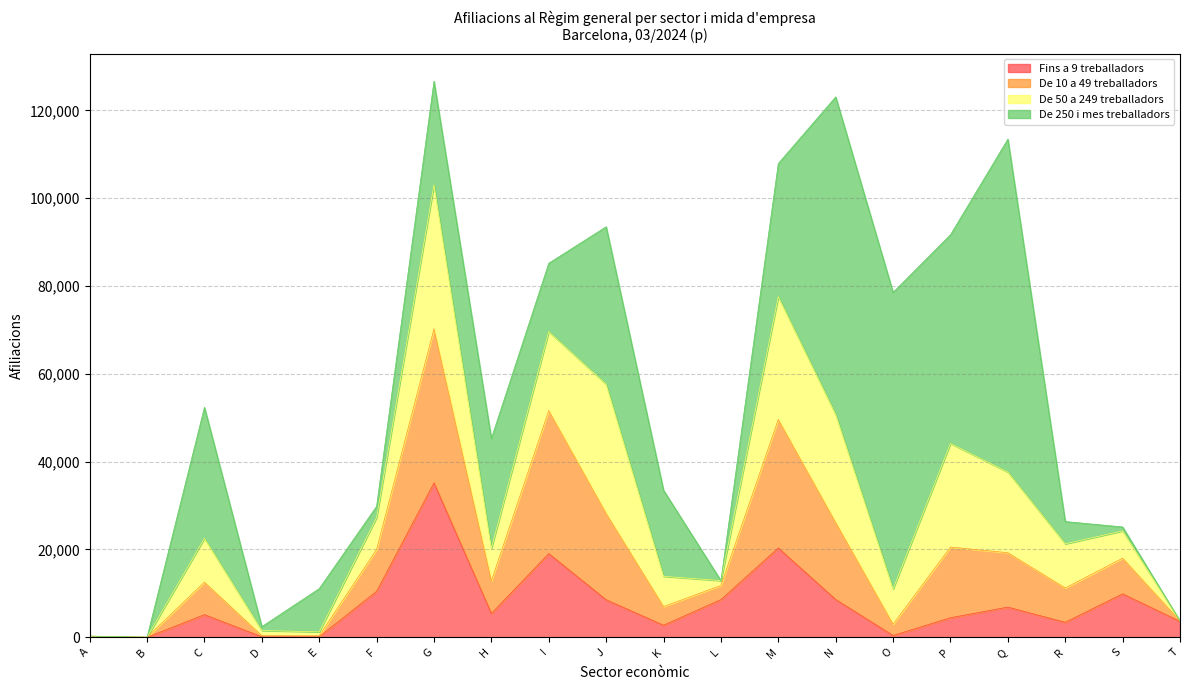

How many data points in Fins a 9 treballadors are above 5415?

9